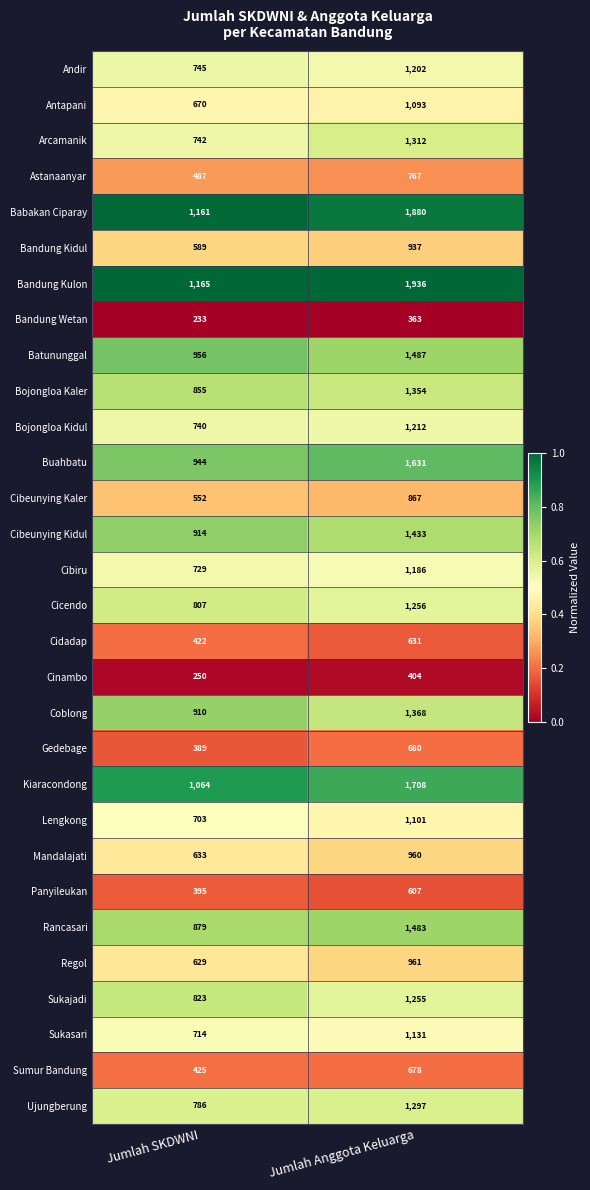

What is the greatest value displayed?

1936